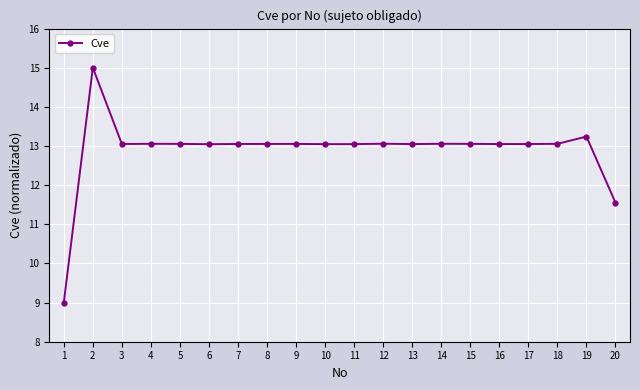

What is the value of the 13th point from the left?

13.0